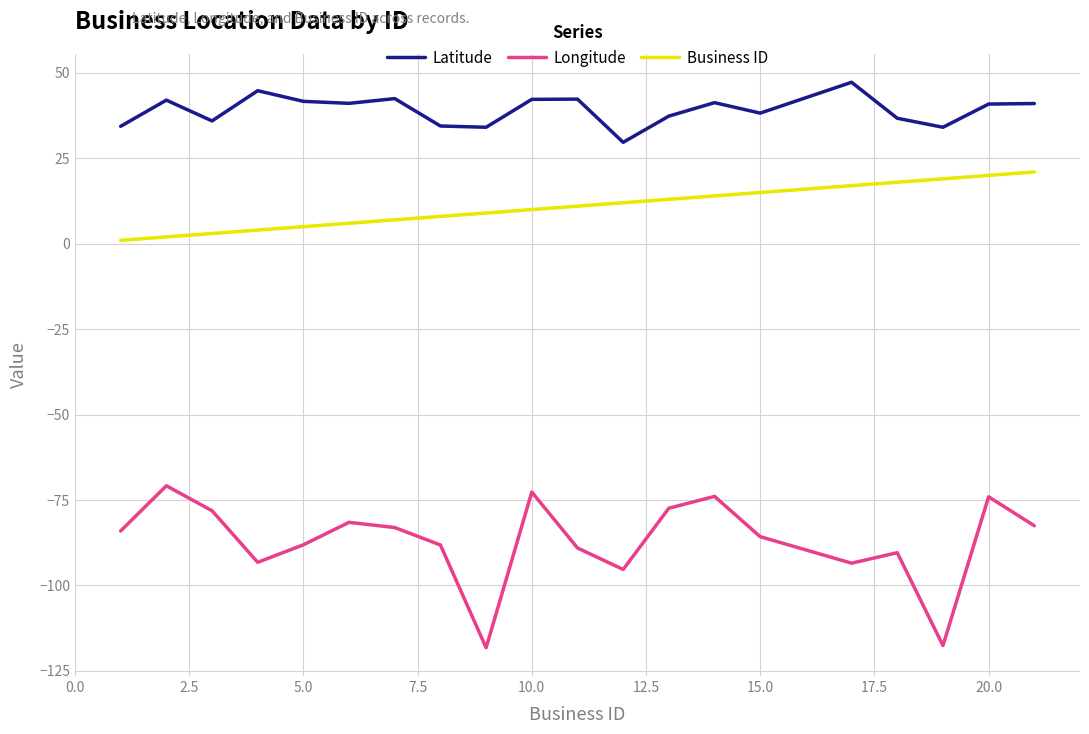

True or false: Business ID and Latitude cross at least once.

False